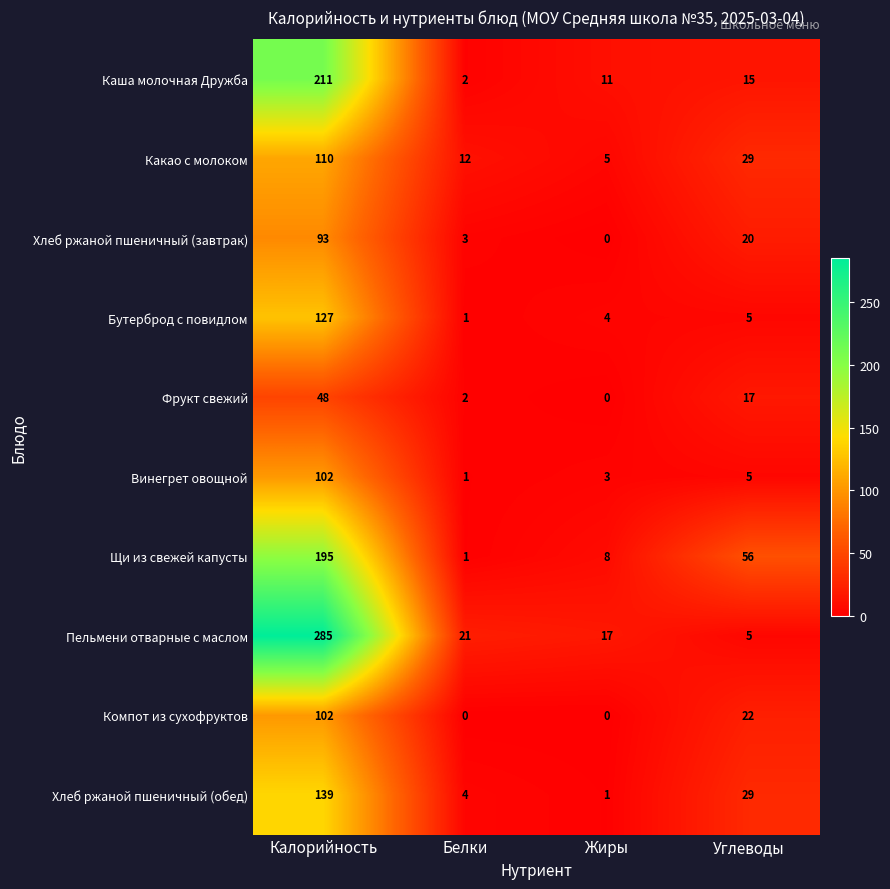

What is the sum of the Винегрет овощной values at Жиры and Белки?

4